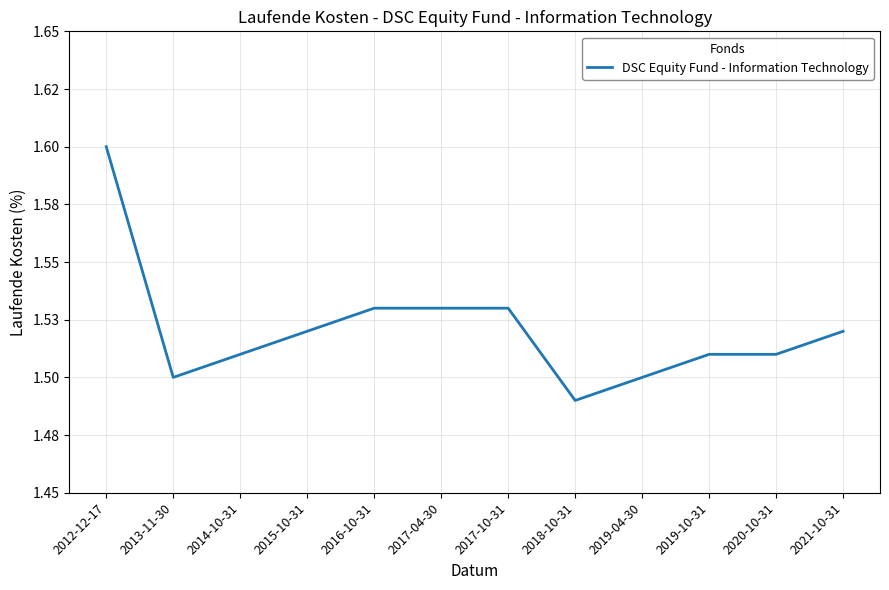

Is it true that the value at 2018-10-31 is 1.5?

True